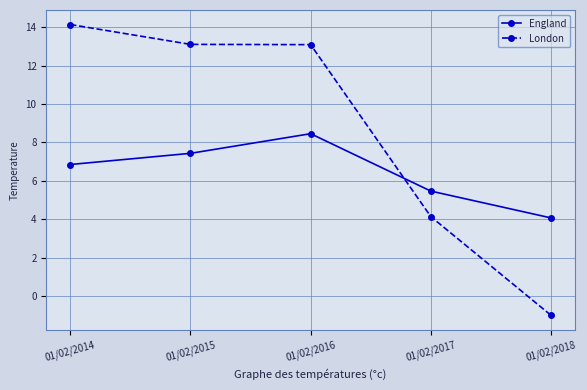

What is the lowest value of the London series?

-1.0